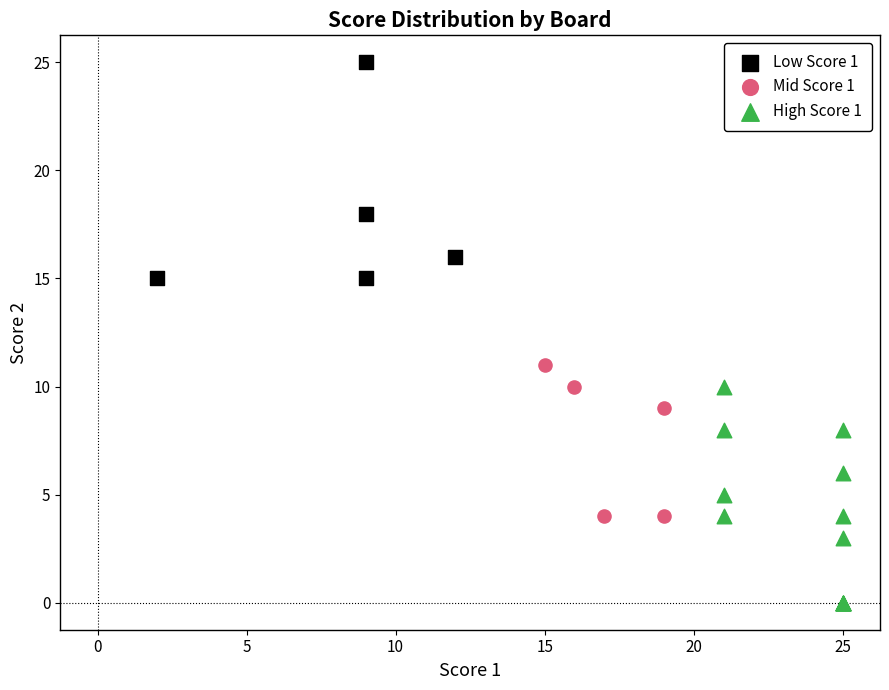

What are all the series names shown in the legend?

Low Score 1, Mid Score 1, High Score 1